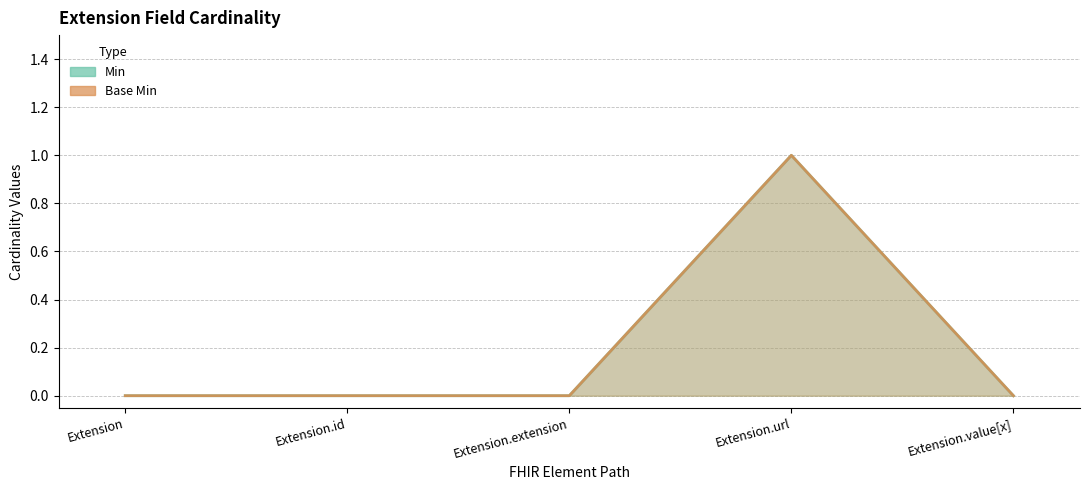

What position from the left is Extension.id?

2